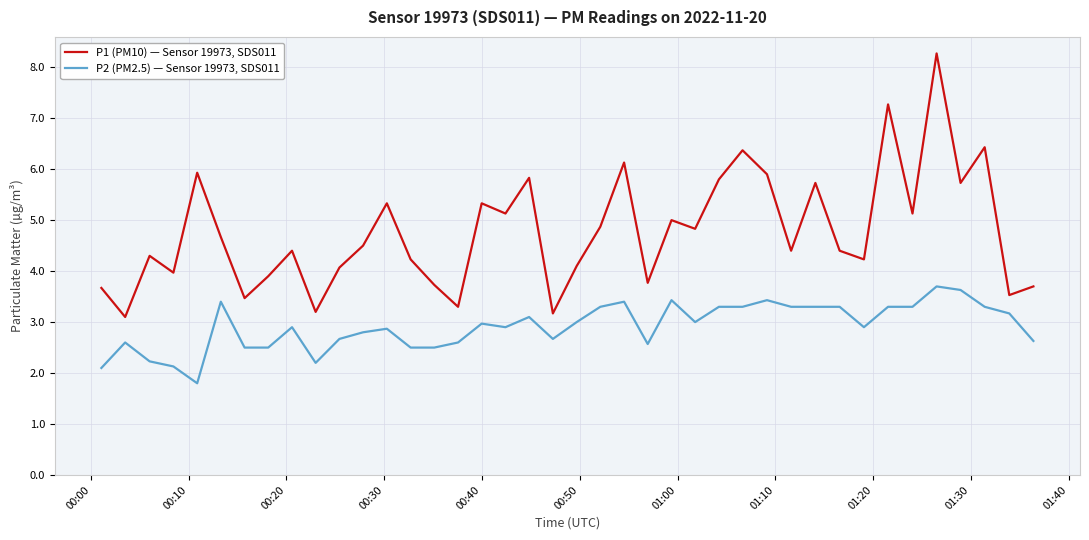

What are all the series names shown in the legend?

P1 (PM10) — Sensor 19973, SDS011, P2 (PM2.5) — Sensor 19973, SDS011